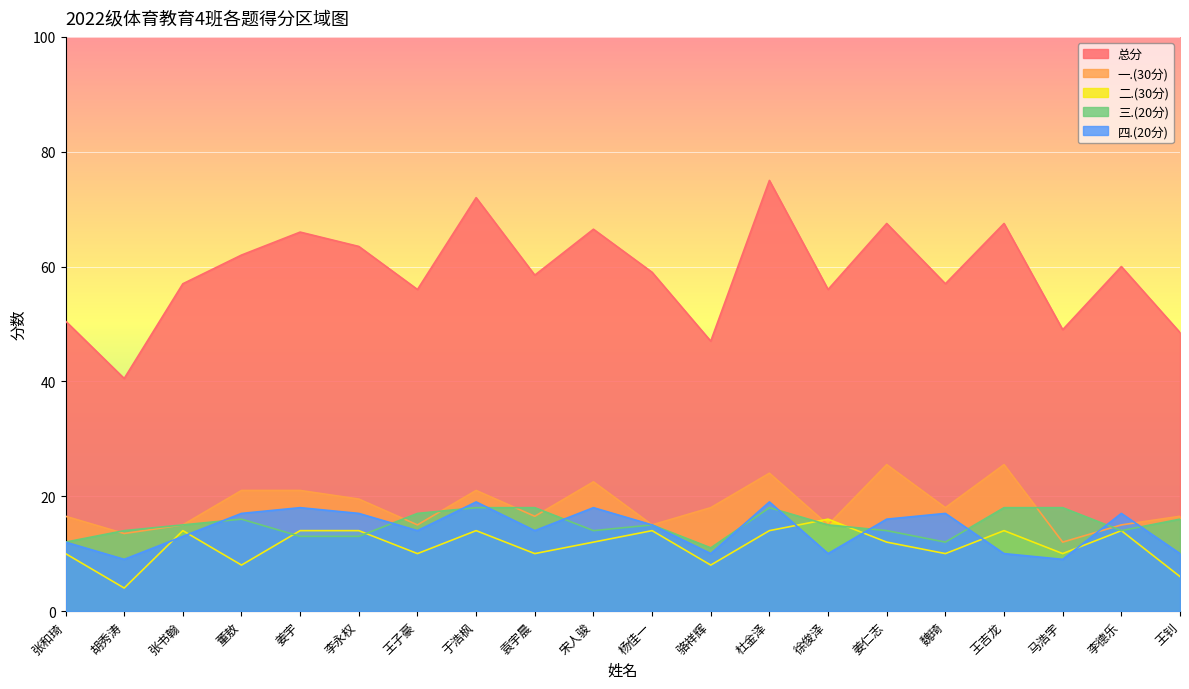

What position from the left is 胡秀涛?

2